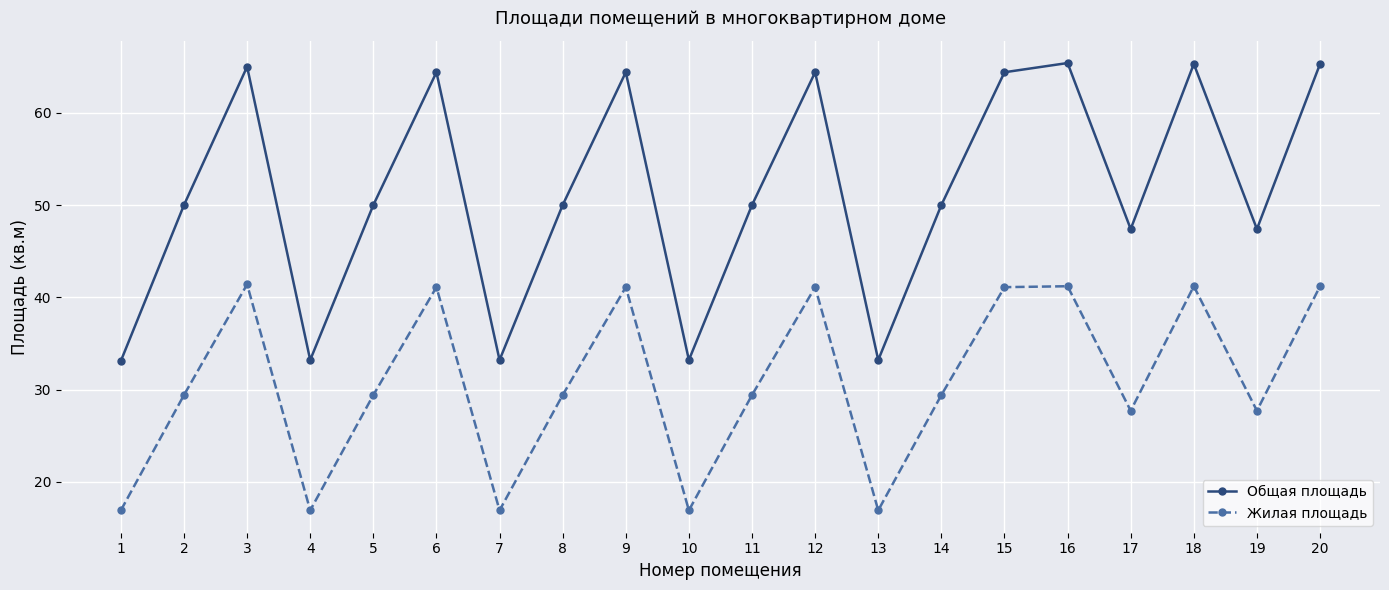

What is the difference between the second highest and second lowest values in the Жилая площадь series?

24.3